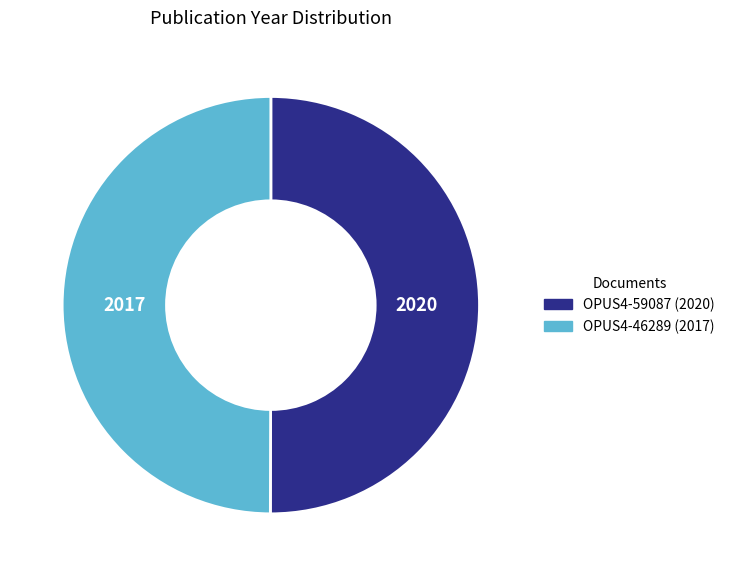

What is the ratio of the value at OPUS4-59087 to the value at OPUS4-46289?

1.0